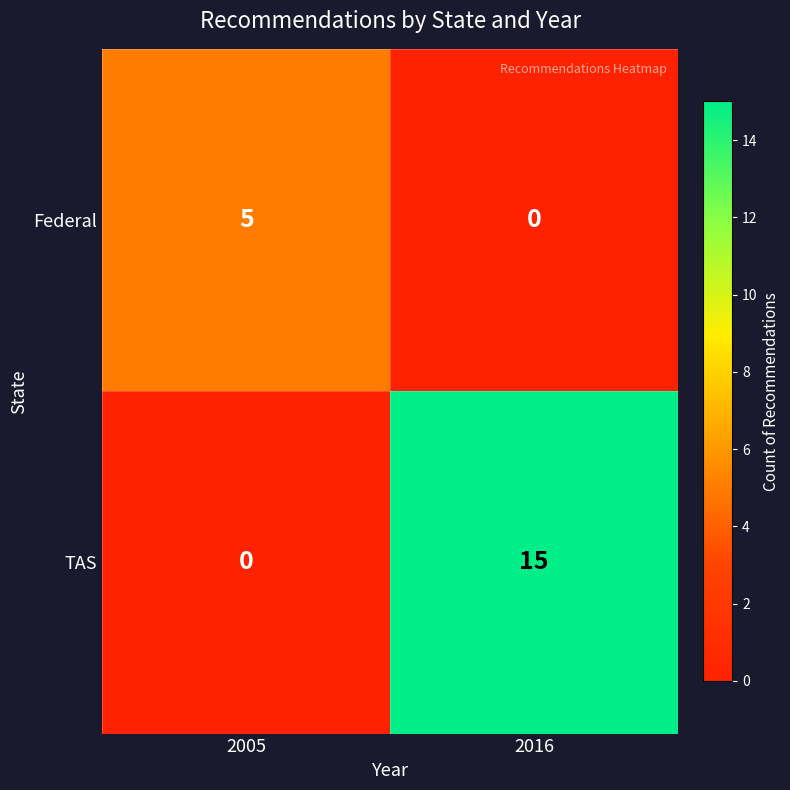

Reading left to right, extract all data points from this chart.

Federal: 5	0
TAS: 0	15